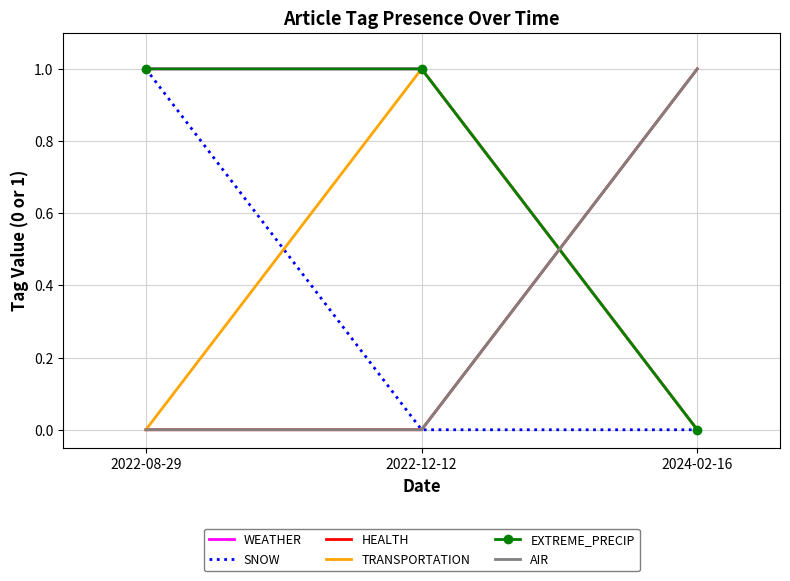

How many lines are shown in the chart?

6